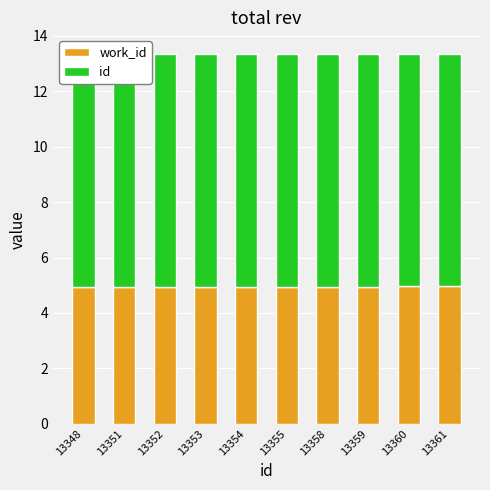

At which label is id closest to 8?

13348